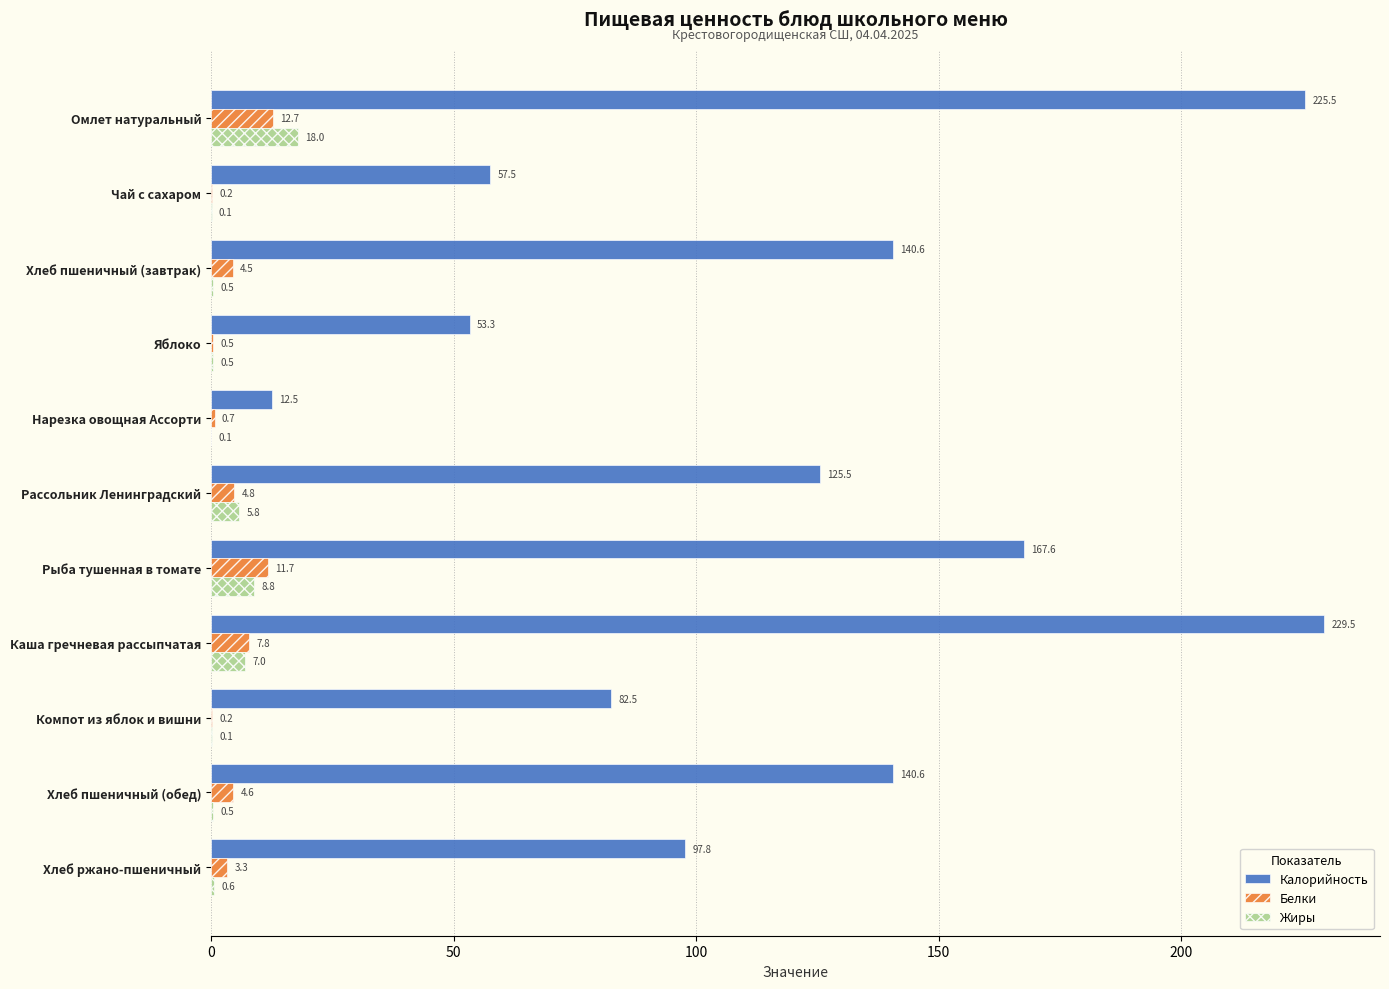

Is it true that Жиры equals 0.1 at Компот из яблок и вишни?

True